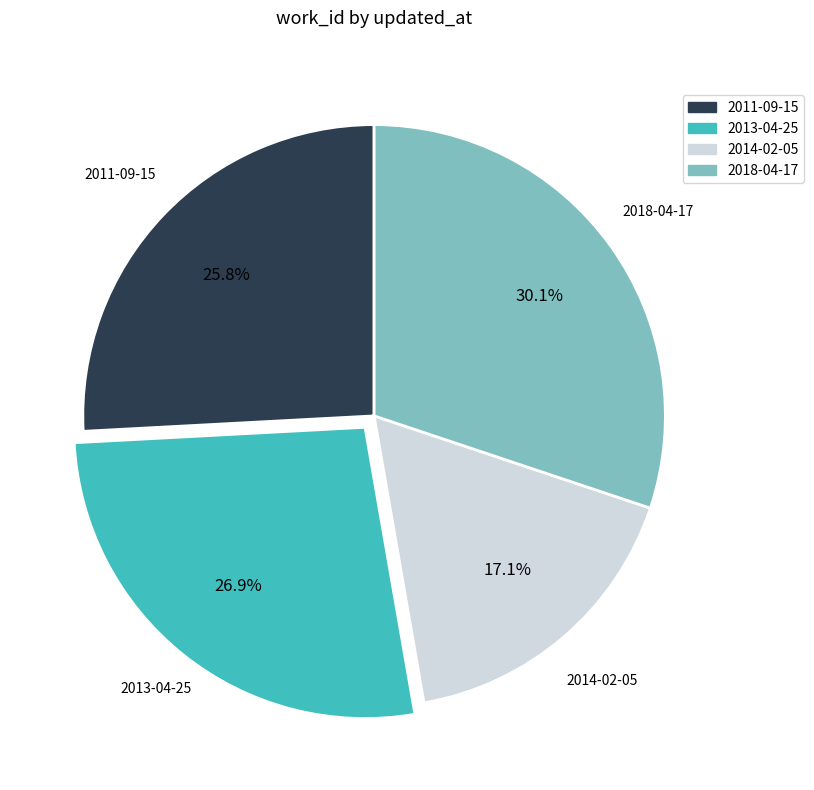

Between 2011-09-15 and 2014-02-05, which is larger?

2011-09-15